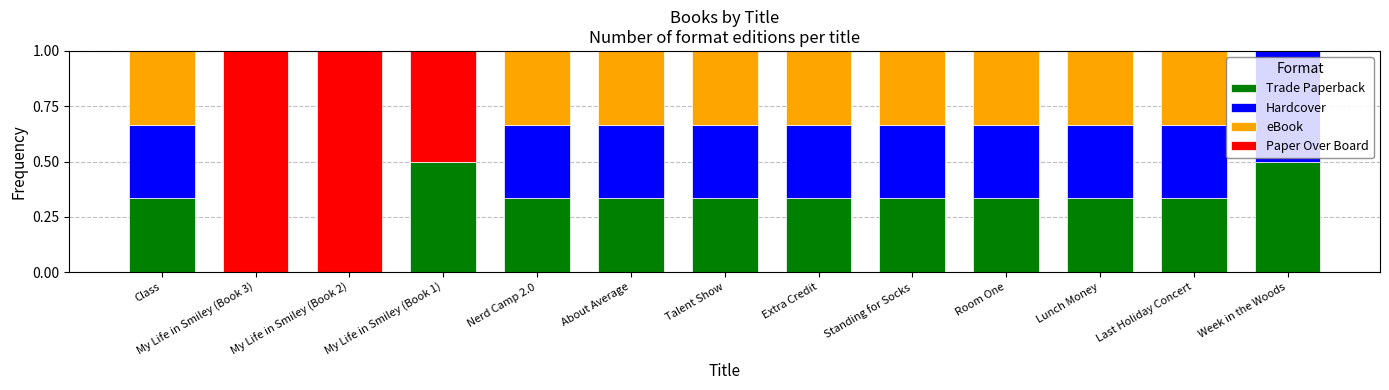

How many data points does each series have?

13